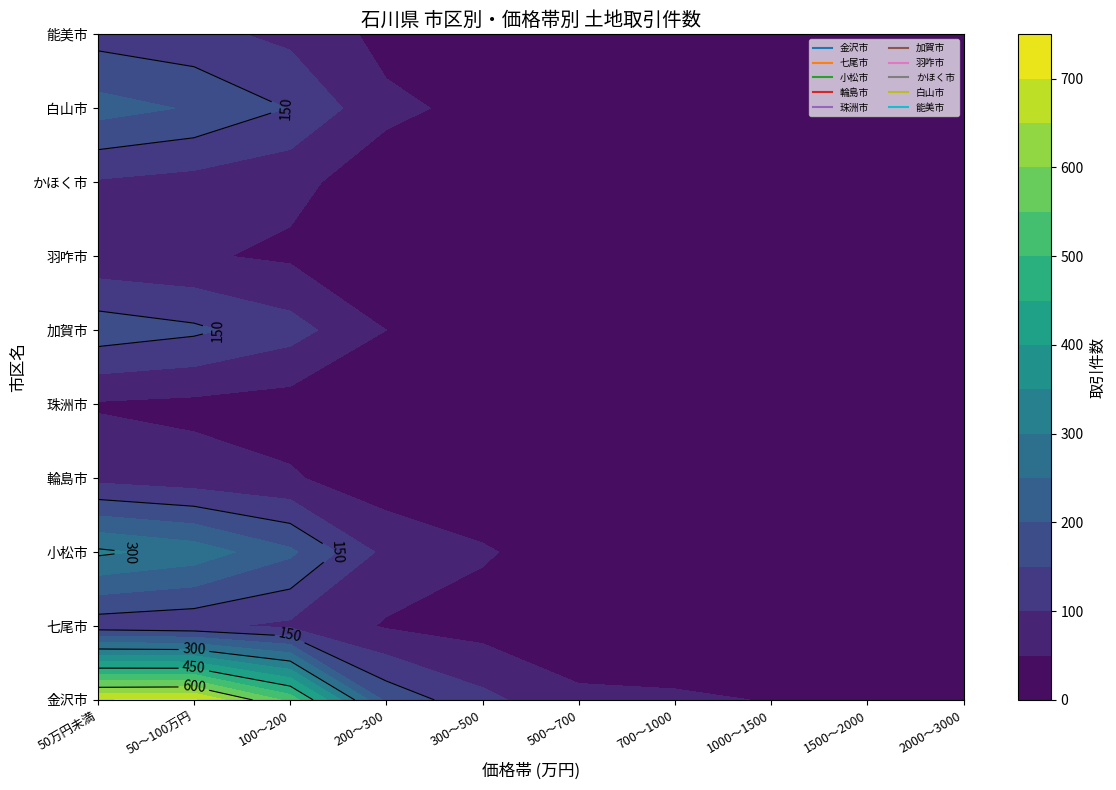

Is it true that 輪島市 equals 10 at 500～700?

False